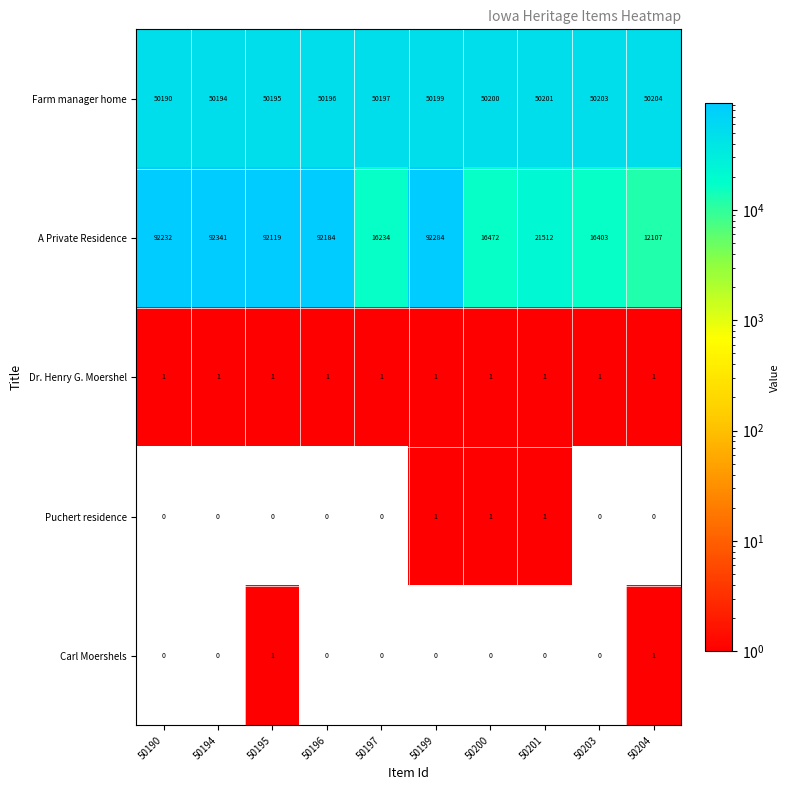

Is it true that A Private Residence equals 92284 at 50199?

True